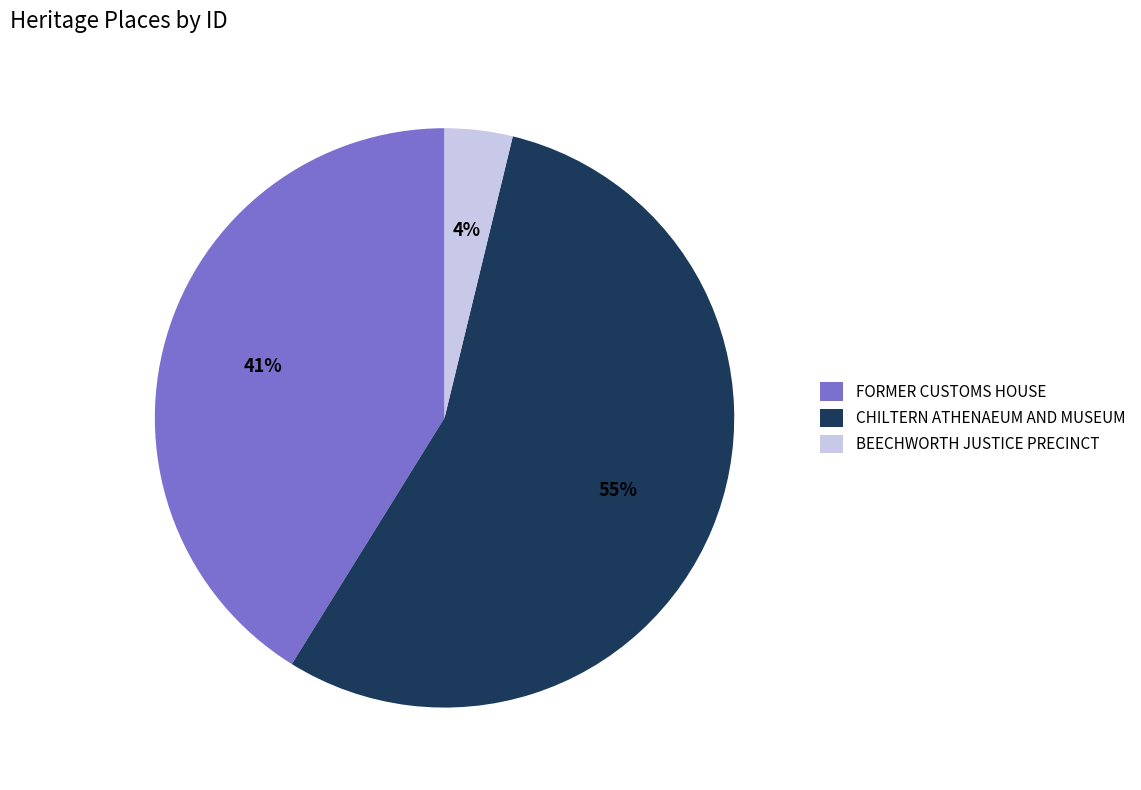

True or false: CHILTERN ATHENAEUM AND MUSEUM accounts for 49% of the total.

False